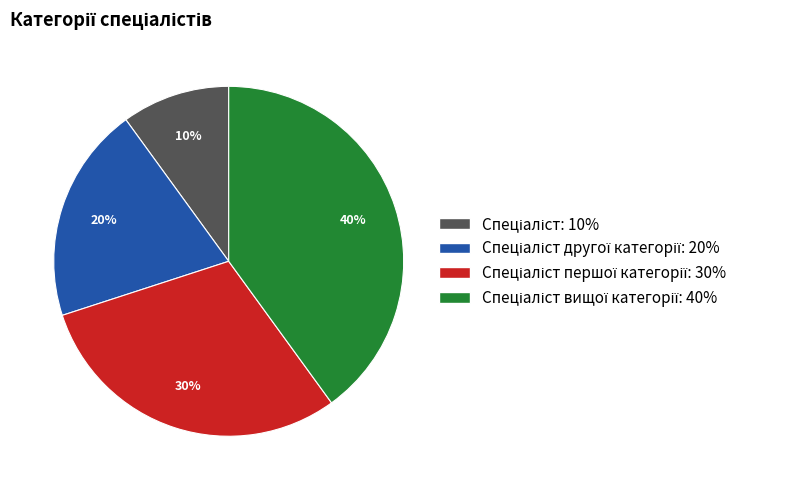

Is there any slice that represents more than half of the pie?

No